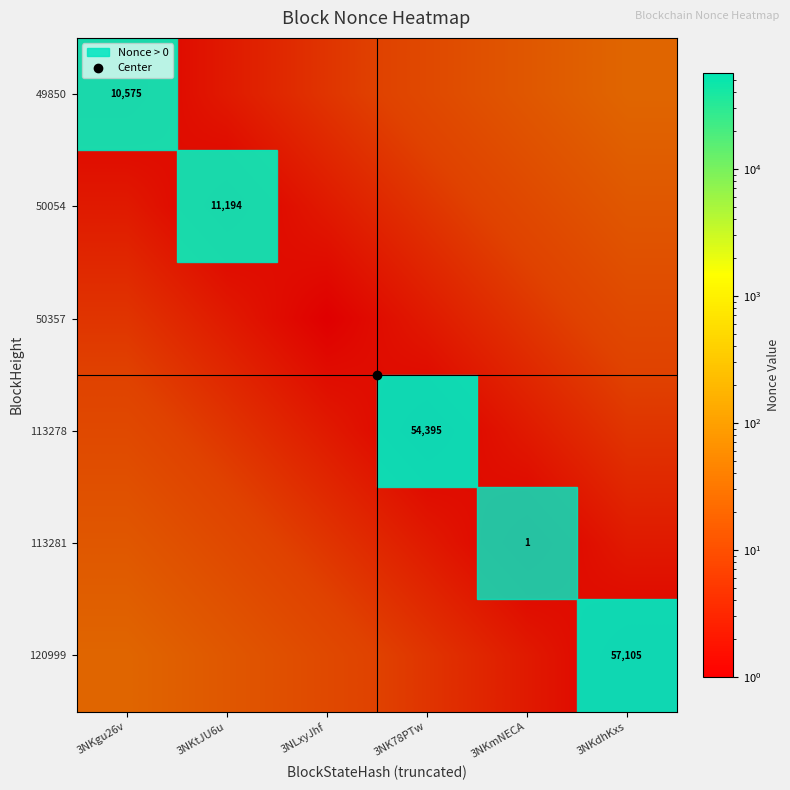

Which series has the largest range (max minus min)?

49850